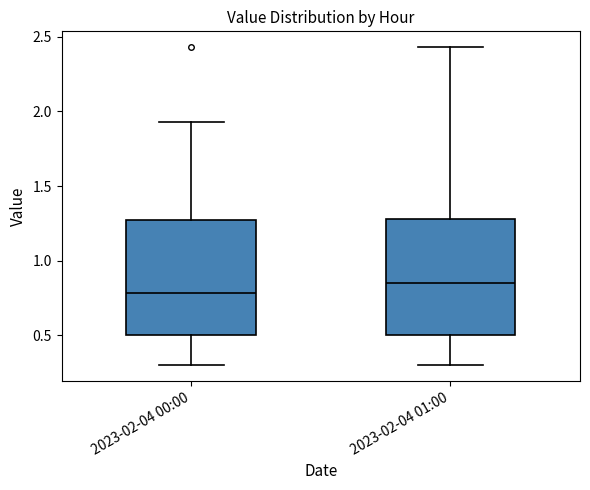

Reading left to right, transcribe this box plot: for each box, give where its median line is, the range the box spans, and where its two whiskers end, as read against the y-axis. The values are not printed on the chart, so give them approximately, as read against the axis.

2023-02-04 00:00: median 0.80, box 0.50 to 1.25, whiskers 0.30 to 1.95
2023-02-04 01:00: median 0.85, box 0.50 to 1.30, whiskers 0.30 to 2.45